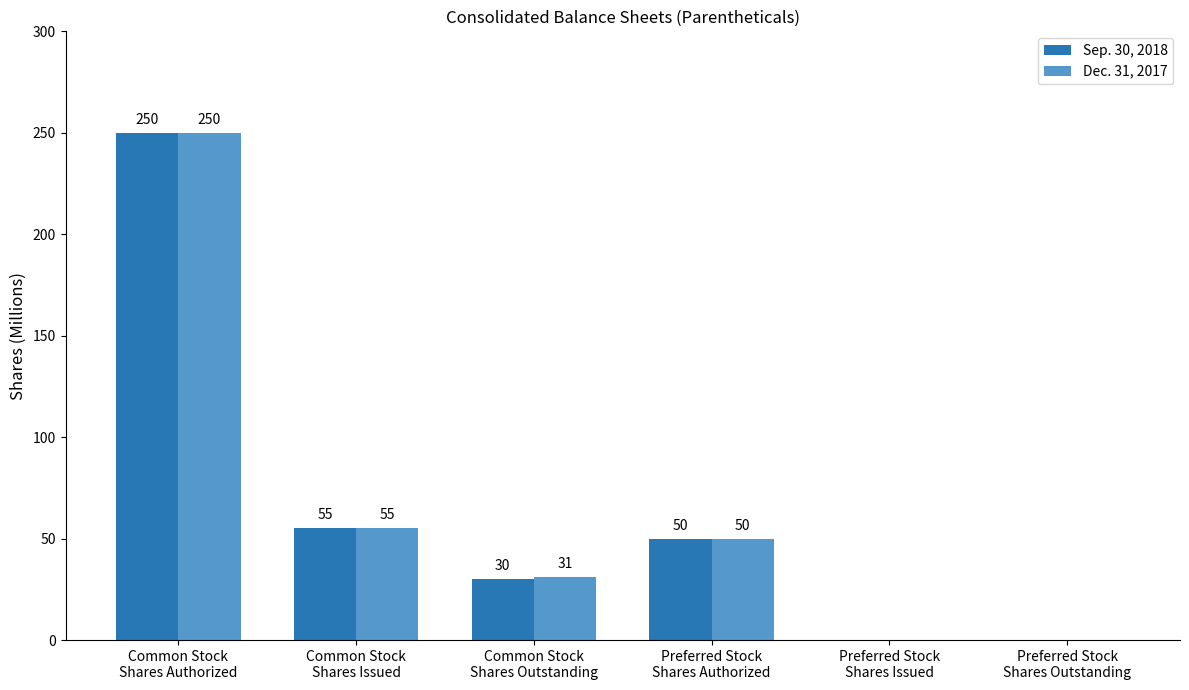

Is it true that Sep. 30, 2018 equals 50 at Preferred Stock
Shares Authorized?

True